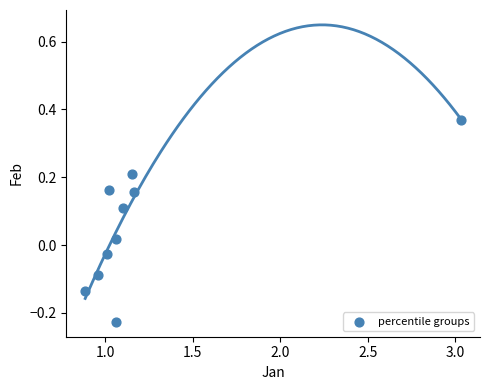

What is the average X value?

1.2